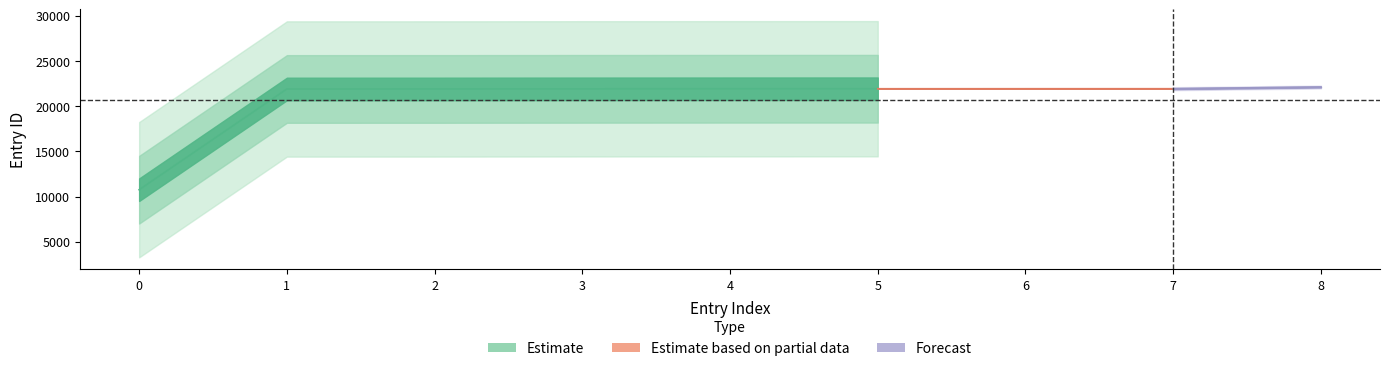

True or false: work_id and id cross at least once.

False